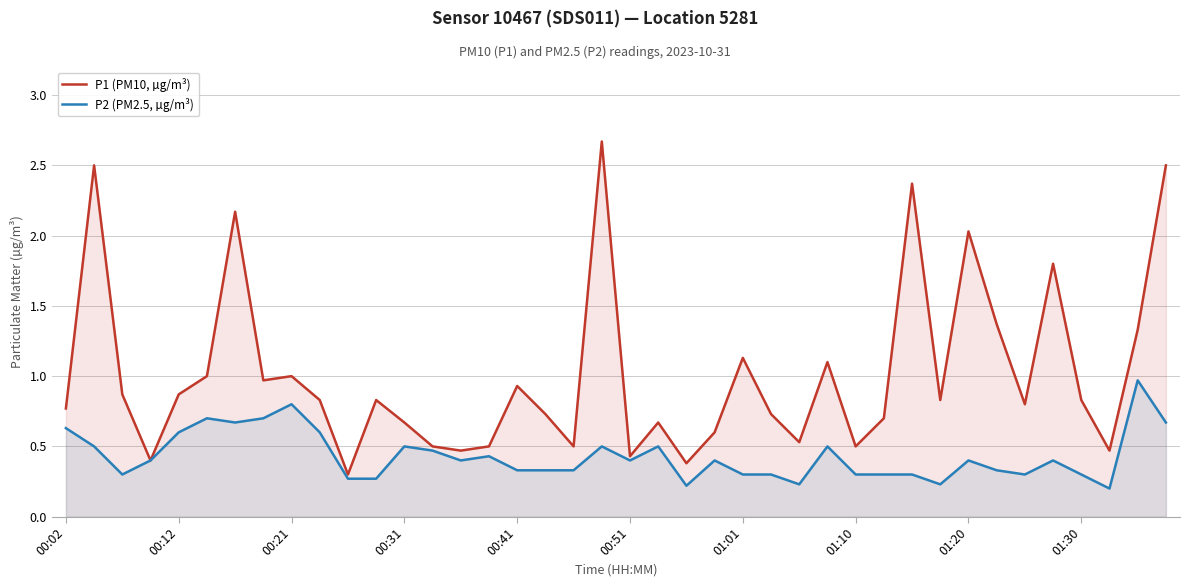

Reading right to left, transcribe all the data shown in this chart.

P1 (PM10, µg/m³): 2.5	1.3	0.5	0.8	1.8	0.8	1.4	2.0	0.8	2.4	0.7	0.5	1.1	0.5	0.7	1.1	0.6	0.4	0.7	0.4	2.7	0.5	0.7	0.9	0.5	0.5	0.5	0.7	0.8	0.3	0.8	1.0	1.0	2.2	1.0	0.9	0.4	0.9	2.5	0.8
P2 (PM2.5, µg/m³): 0.7	1.0	0.2	0.3	0.4	0.3	0.3	0.4	0.2	0.3	0.3	0.3	0.5	0.2	0.3	0.3	0.4	0.2	0.5	0.4	0.5	0.3	0.3	0.3	0.4	0.4	0.5	0.5	0.3	0.3	0.6	0.8	0.7	0.7	0.7	0.6	0.4	0.3	0.5	0.6